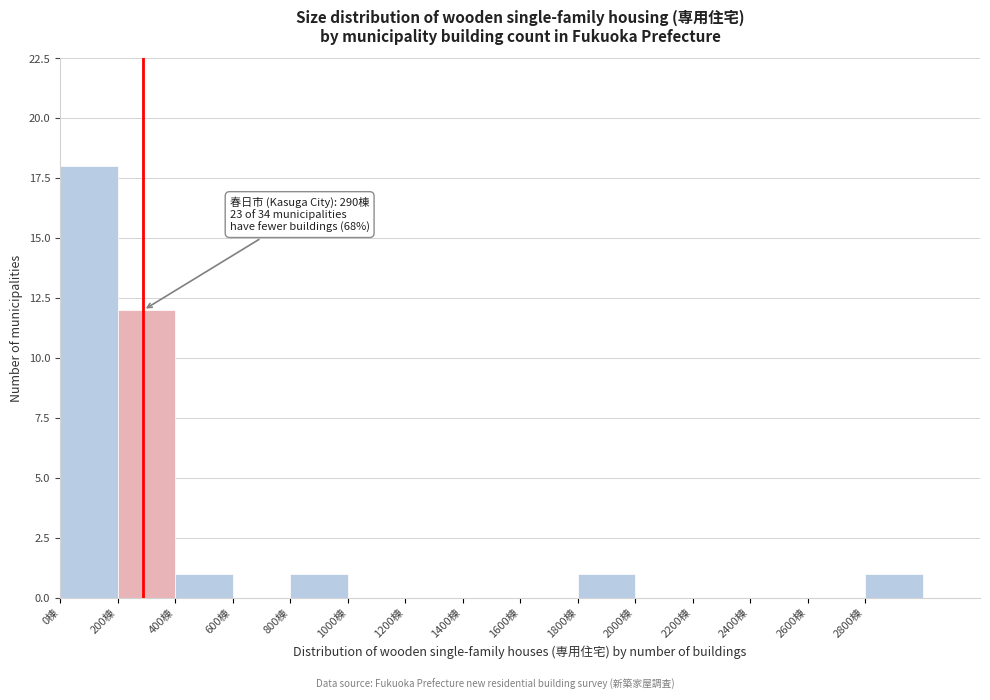

Which range on the x-axis has the tallest bar?

0 to 200